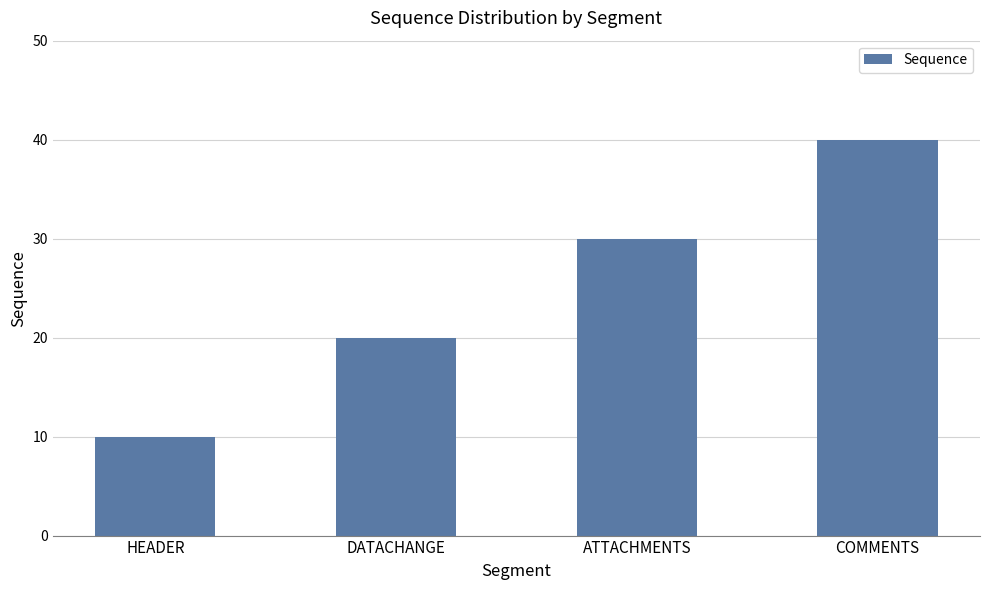

List the labels in order of value, largest first.

COMMENTS, ATTACHMENTS, DATACHANGE, HEADER